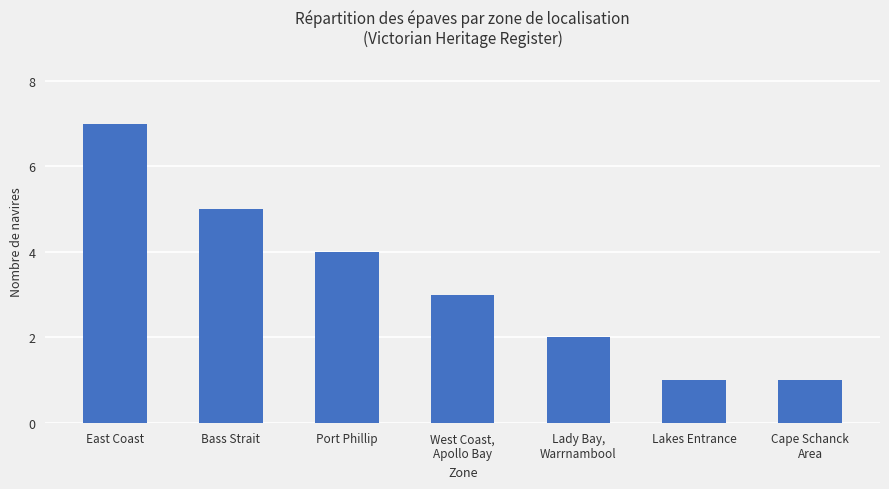

What position from the right is Cape Schanck
Area?

1